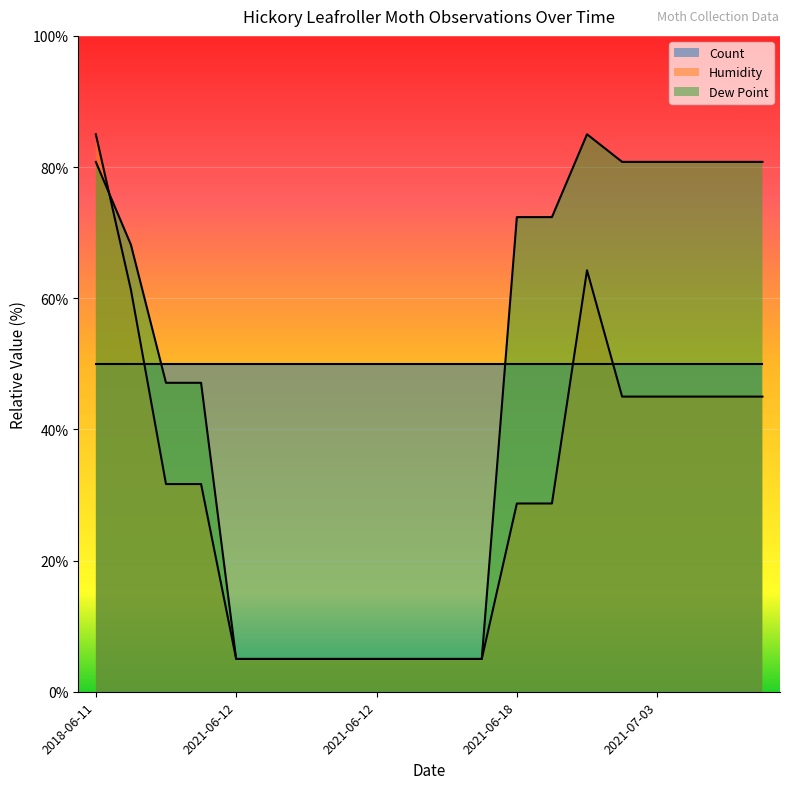

Which series has the largest range (max minus min)?

Humidity